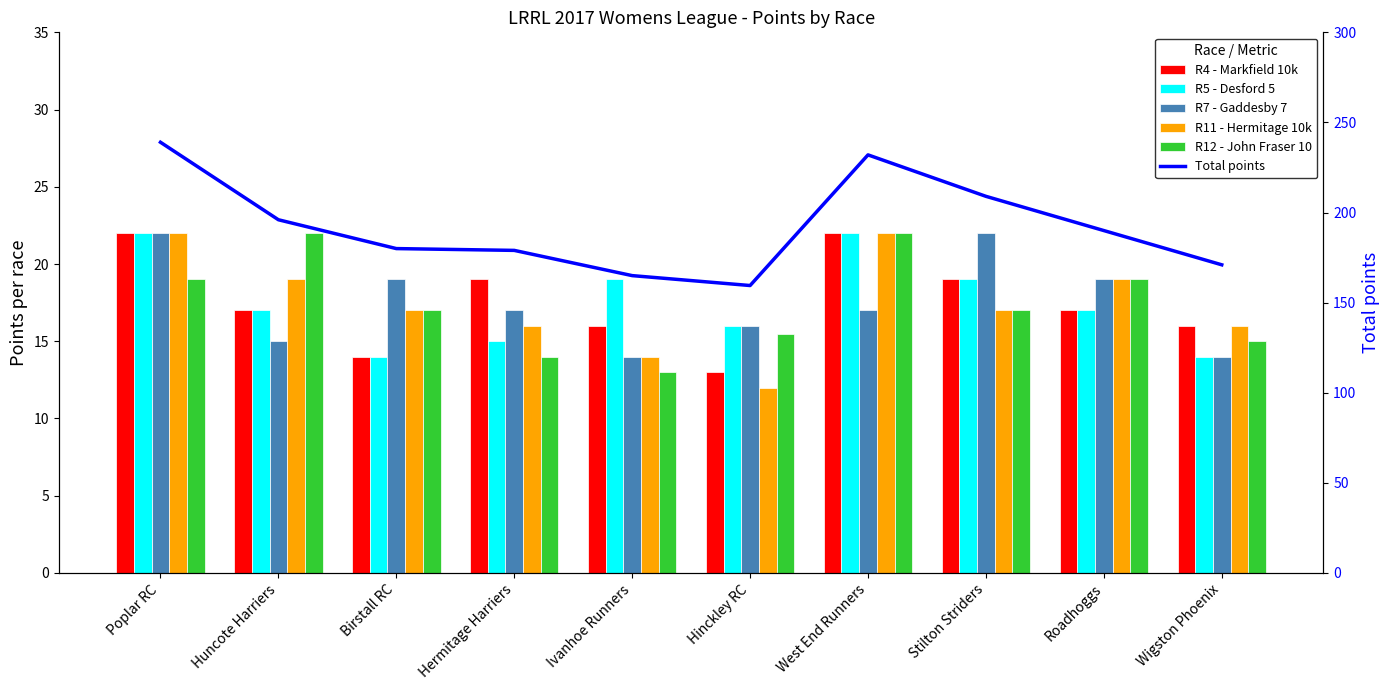

List the series in order of their peak value, highest first.

Total points, R4 - Markfield 10k, R5 - Desford 5, R7 - Gaddesby 7, R11 - Hermitage 10k, R12 - John Fraser 10